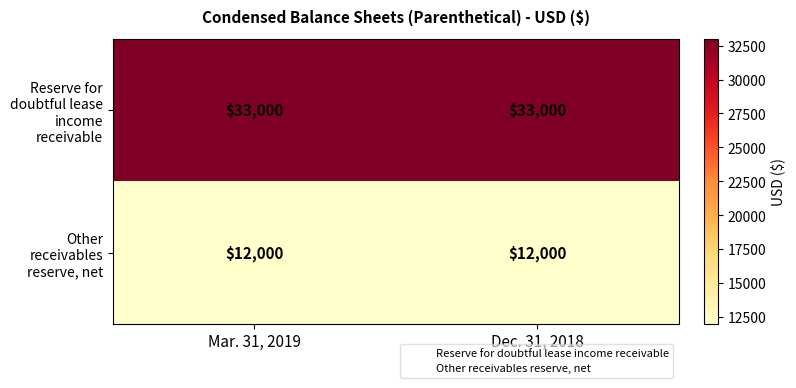

What is the minimum value for Other receivables reserve, net?

12000